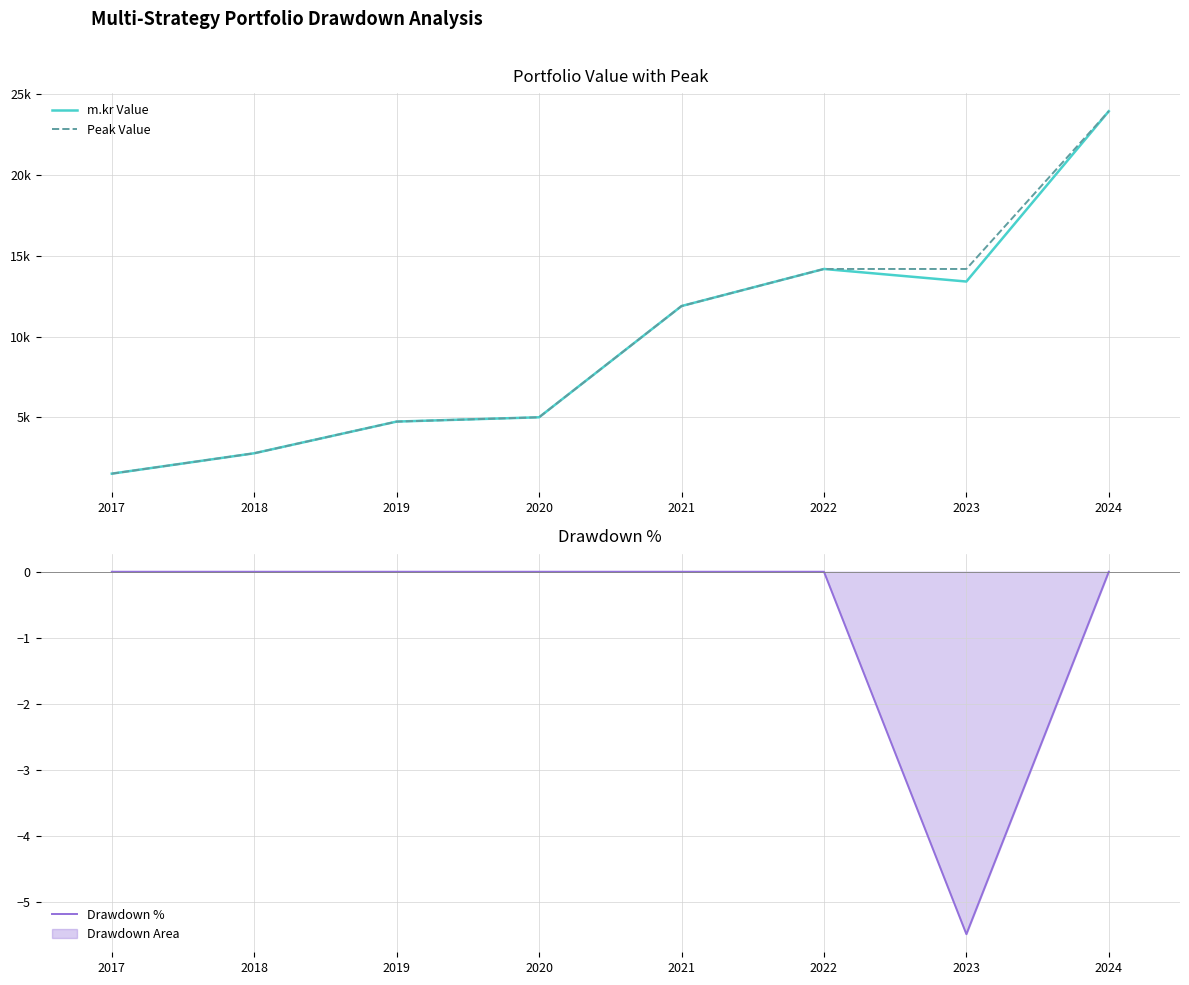

Is this an area chart (filled region under the line)?

No